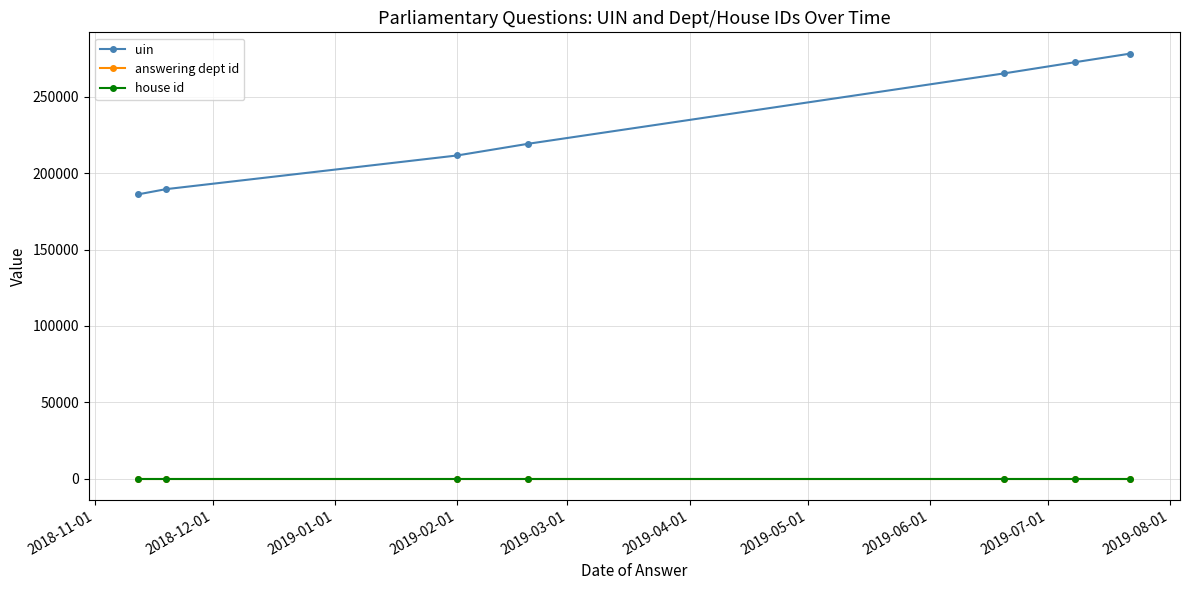

Which series has the largest range (max minus min)?

uin